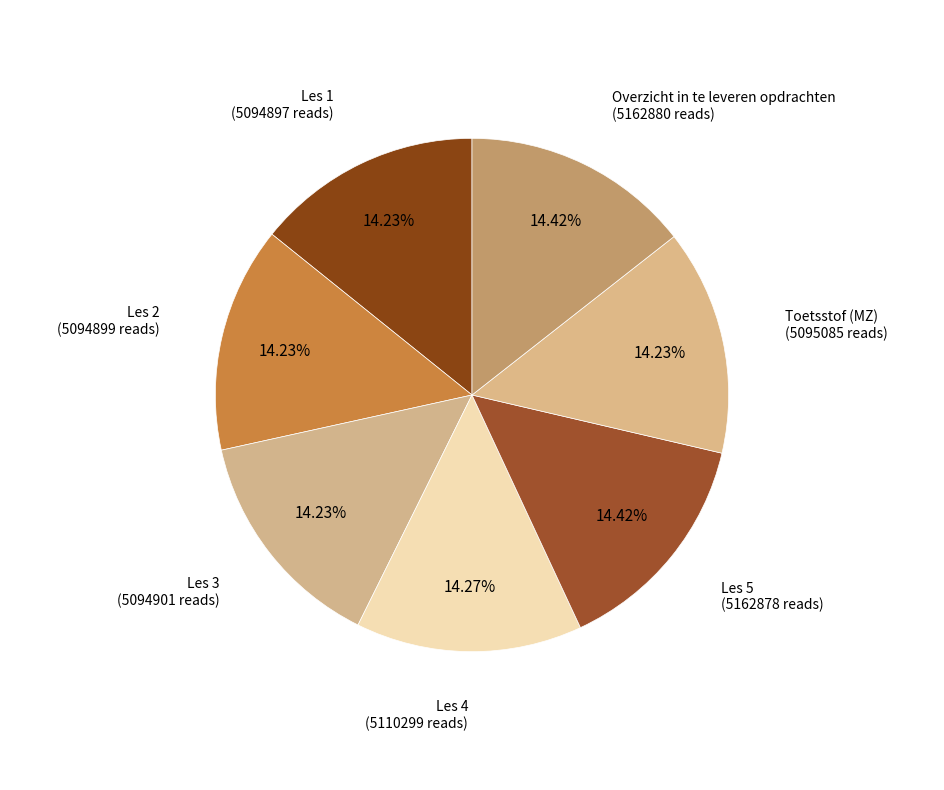

How many slices are in this pie chart?

7